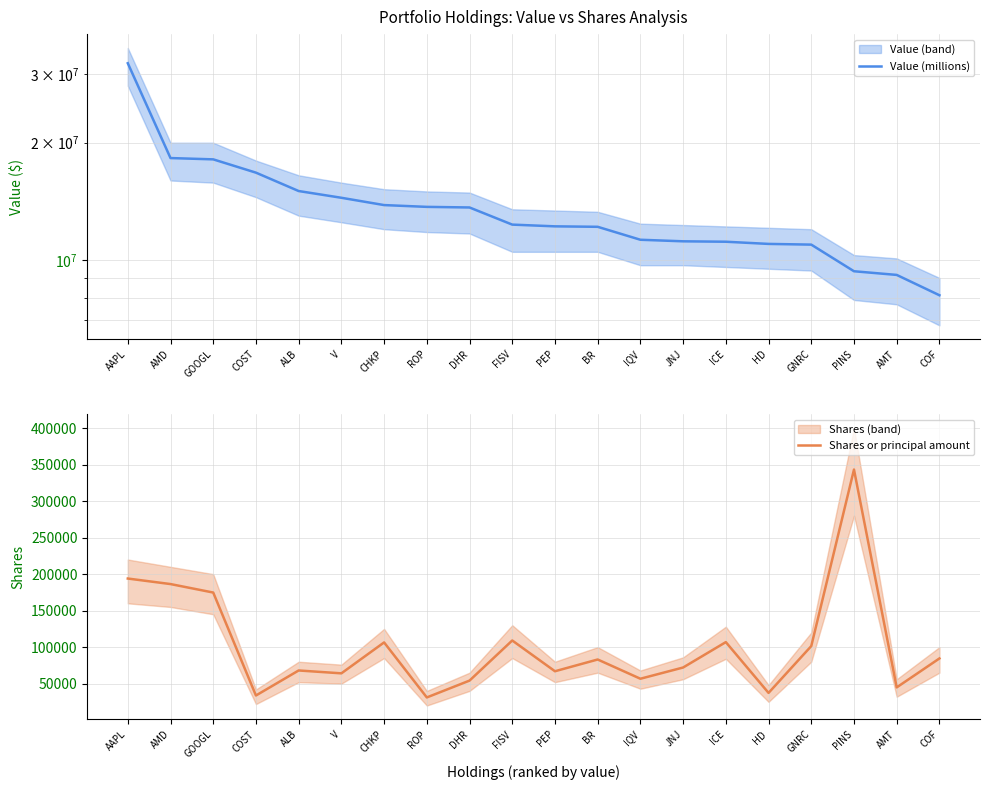

At which category is the sum across all series the highest?

AAPL